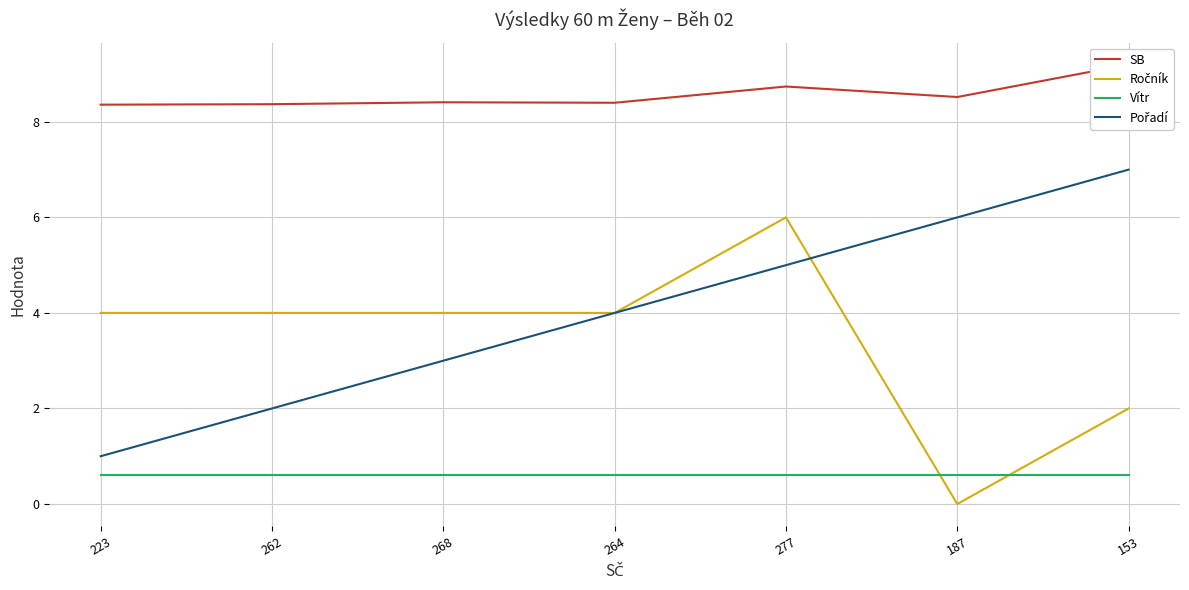

At which category is the sum across all series the highest?

277